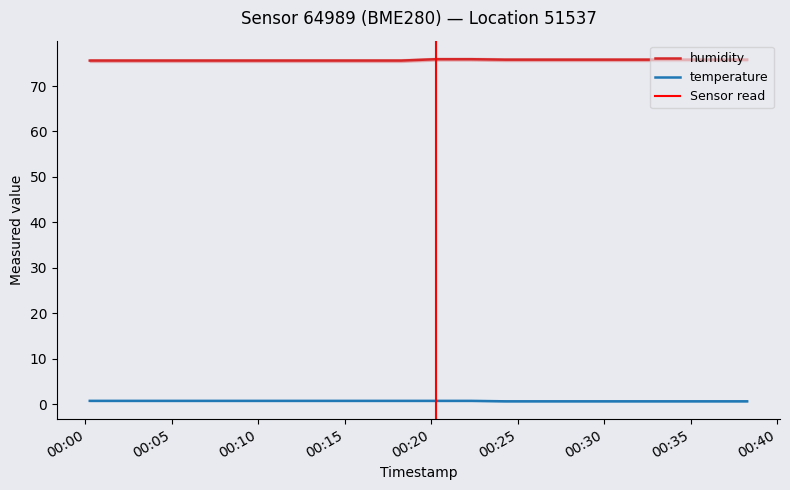

True or false: temperature has more than 2 interior local peaks.

False